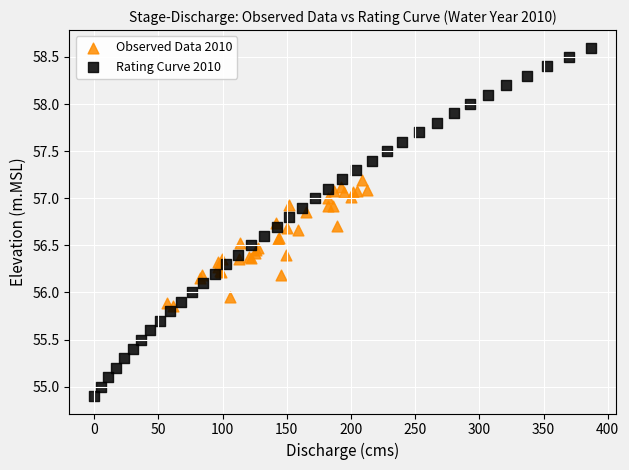

Which series has the largest Y range (max minus min)?

Rating Curve 2010